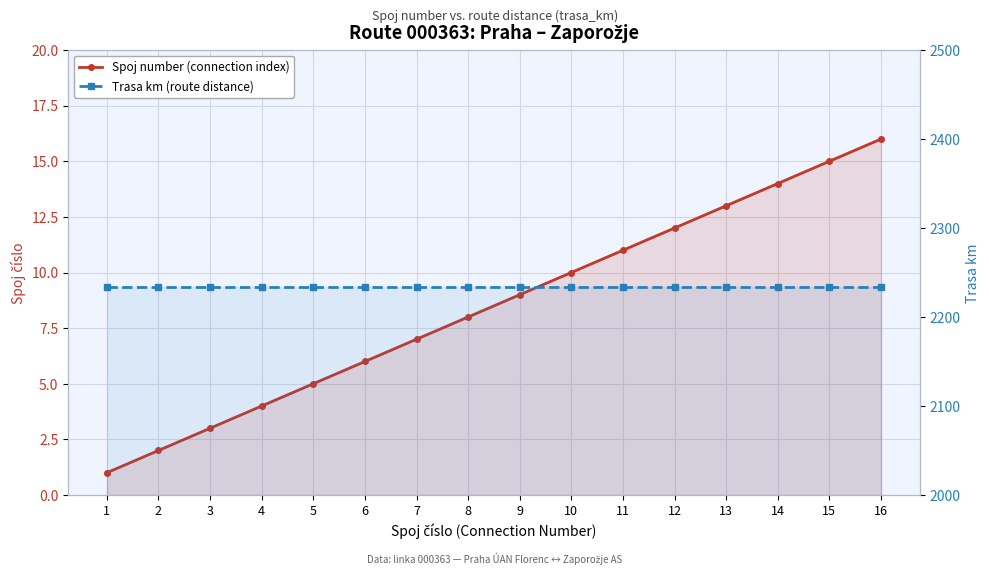

How many series are shown in this chart?

2